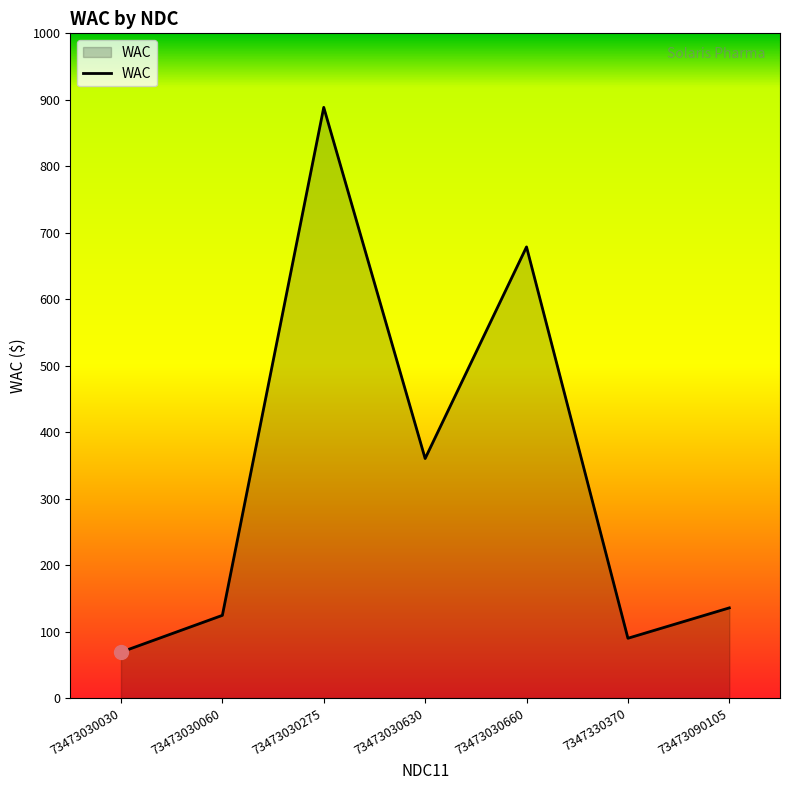

What is the change in value from 73473030275 to 73473030660?

-209.9